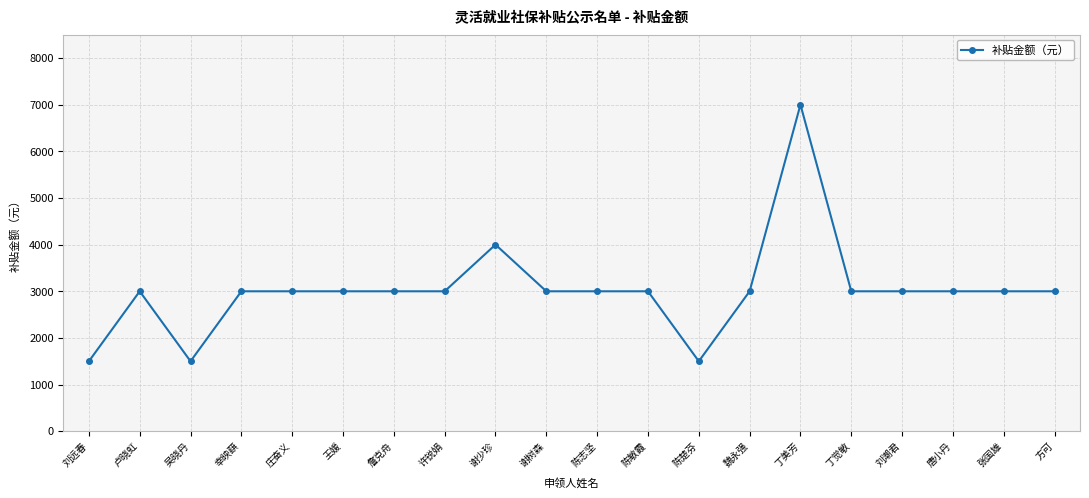

Is it true that the value at 幸映蕻 is 1440?

False